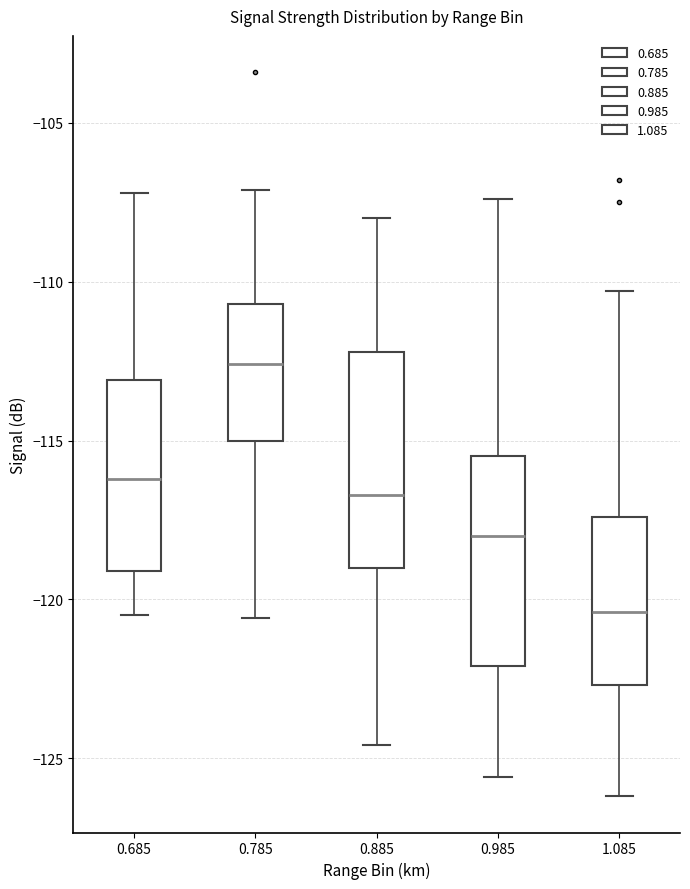

Where does the median line of the box at x = 0.685 sit on the y-axis? The values are not printed on the chart, so give them approximately, as read against the axis.

-116.0